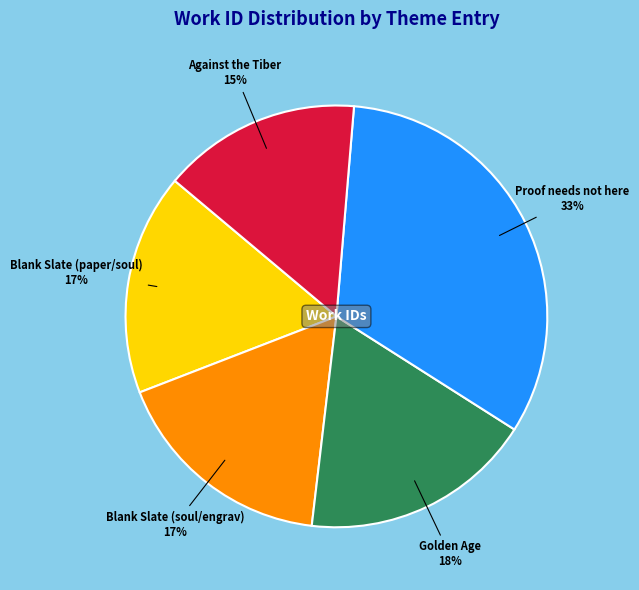

Is there a majority slice in this chart?

No